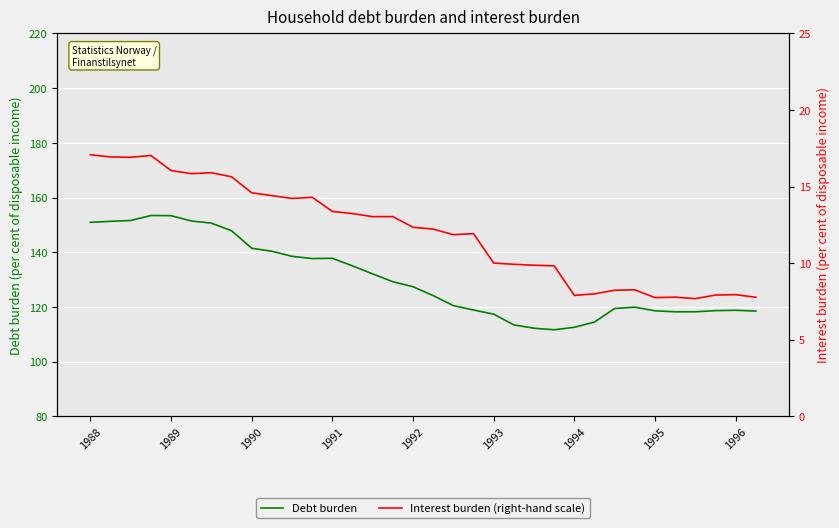

The value of Debt burden at 1991 is 69.3. True or false?

False